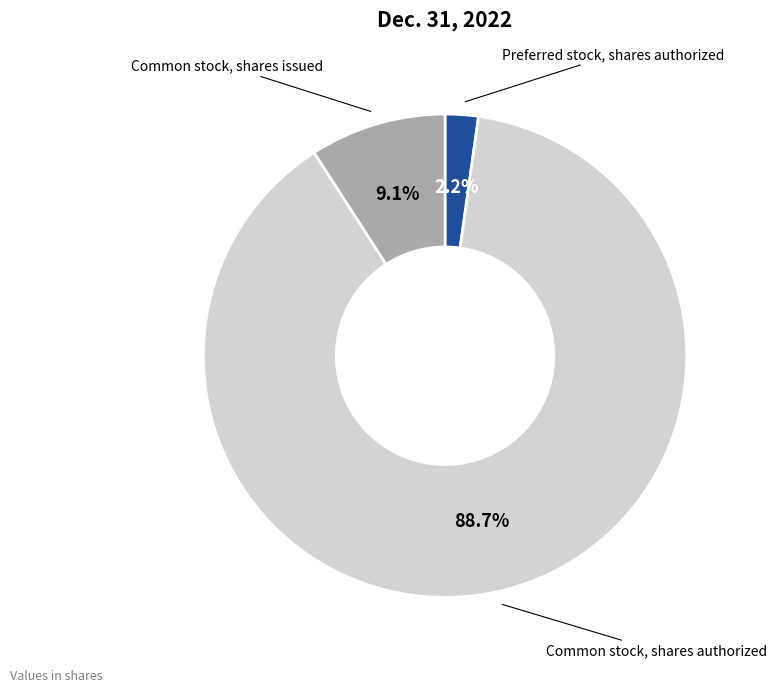

Does any single category account for the majority?

Yes